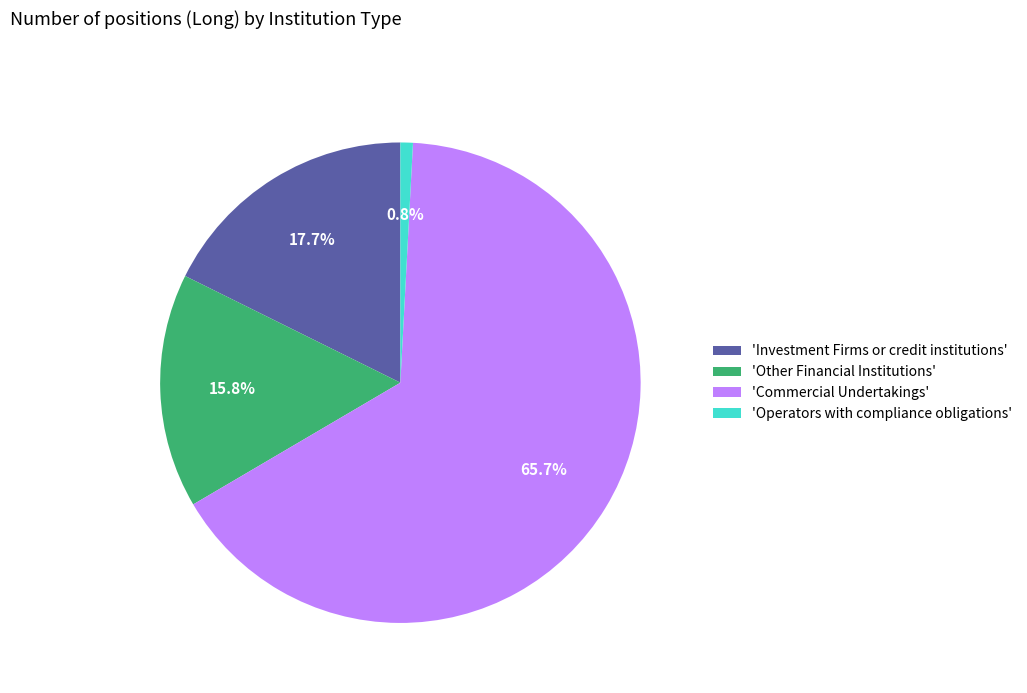

What portion of the pie excludes 'Investment Firms or credit institutions'?

82.3%